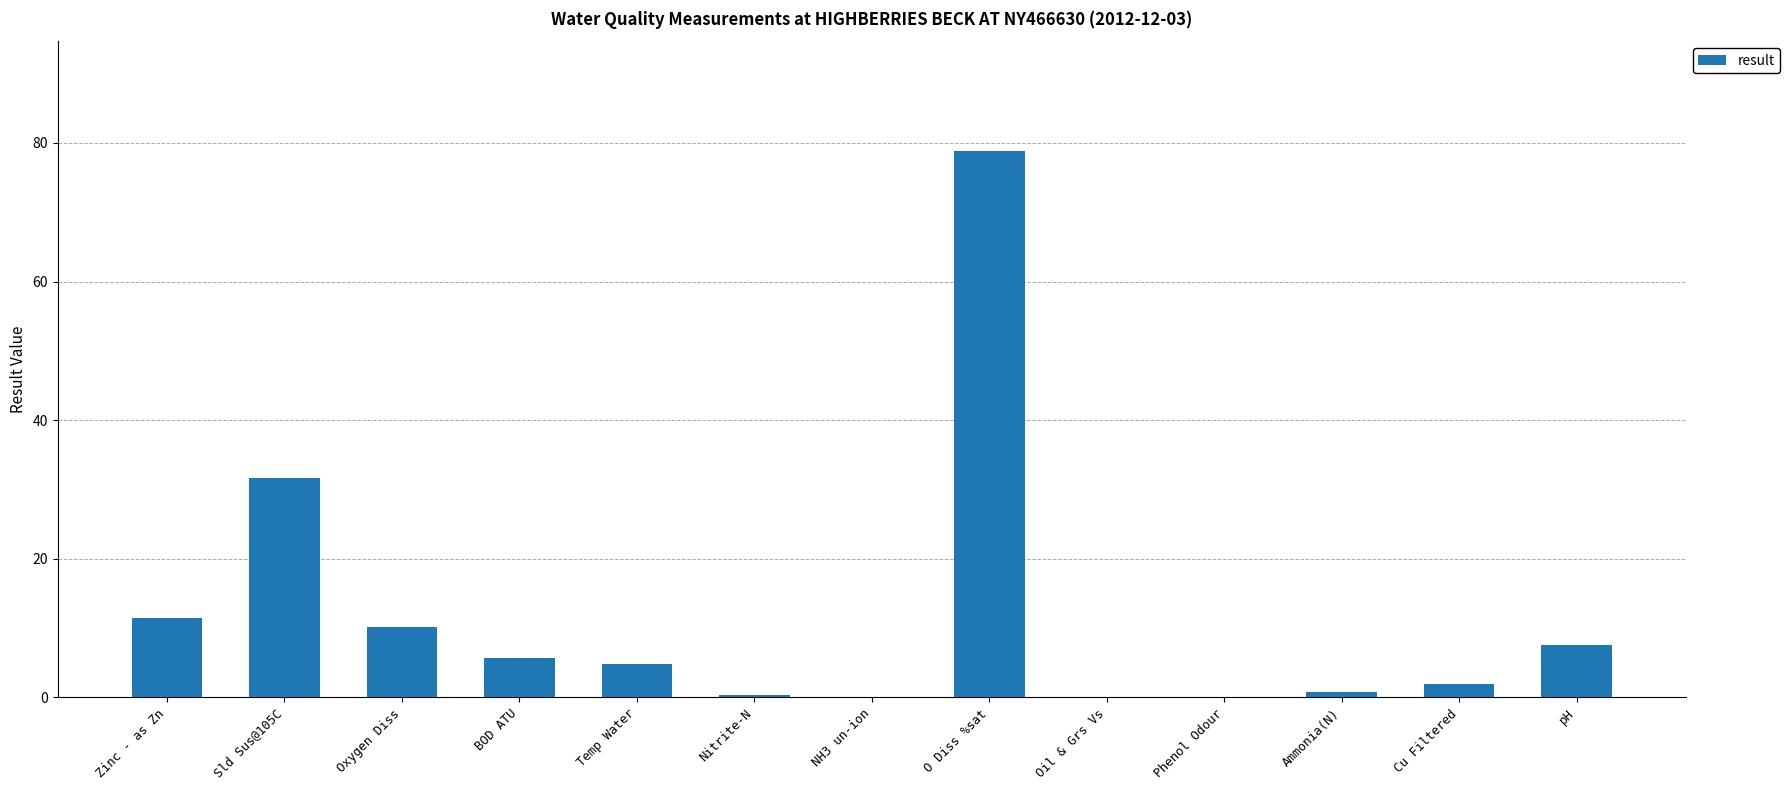

What is the sum of the values at pH and Sld Sus@105C?

39.2